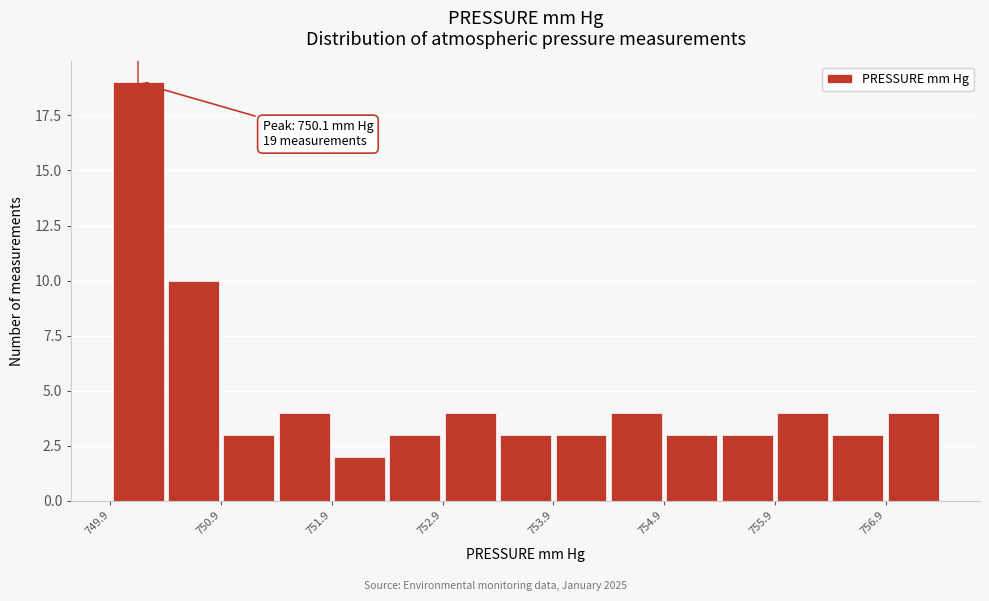

Read against the x-axis, roughly where is the centre of the tallest bar?

750.2